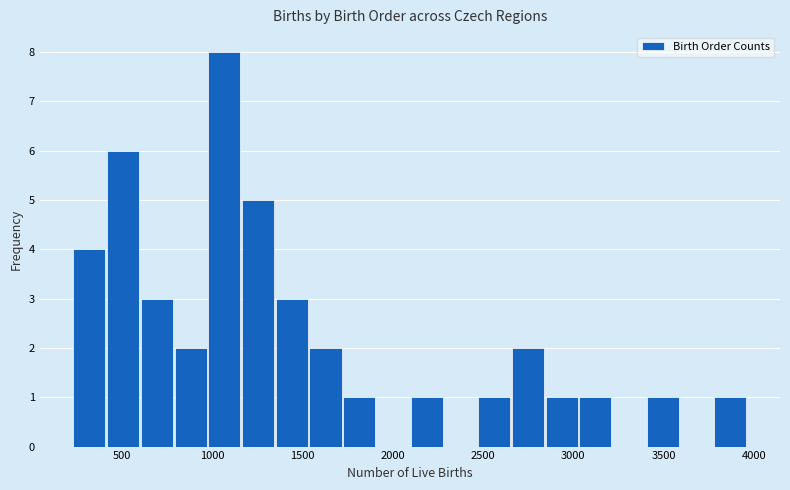

Around what value on the x-axis is the tallest bar? Give the approximate position of its centre, as read against the axis.

1050